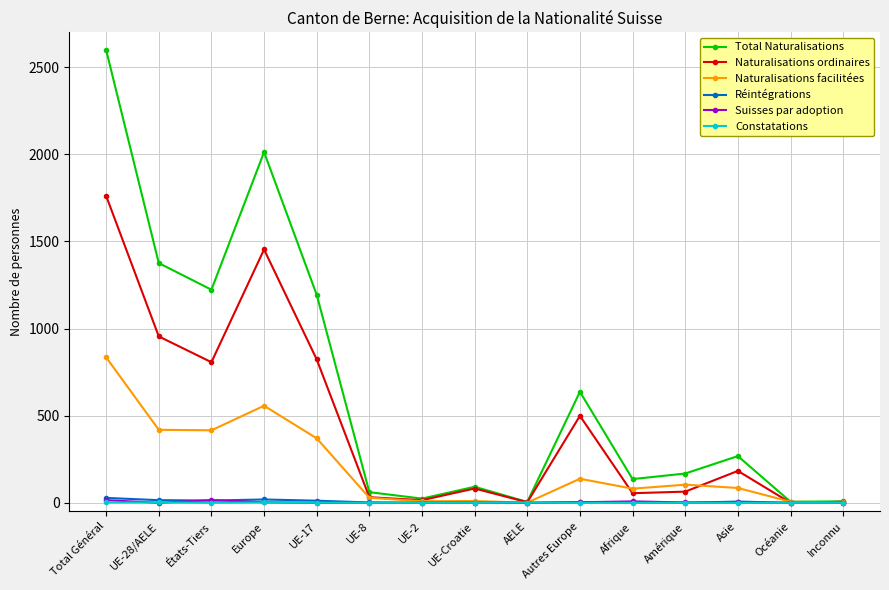

Is it true that Naturalisations facilitées equals 557 at Europe?

True